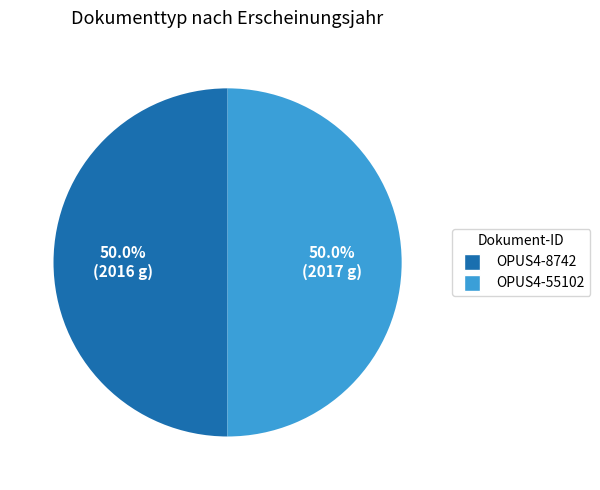

What percentage is the OPUS4-55102 slice, to the nearest percent?

50%